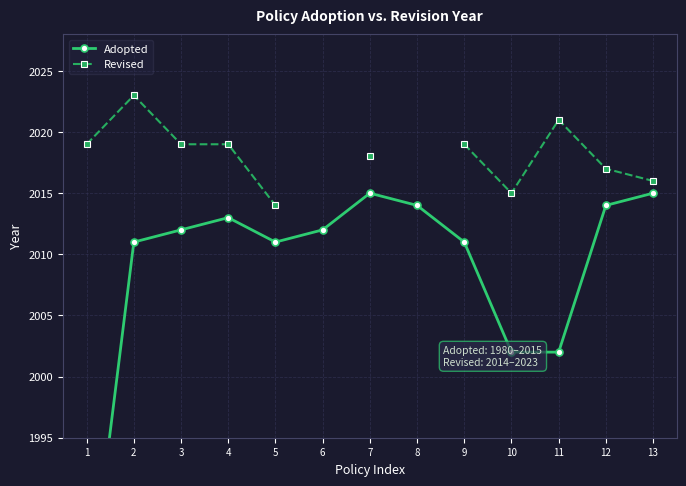

Which has a higher value, 3 or 1?

3